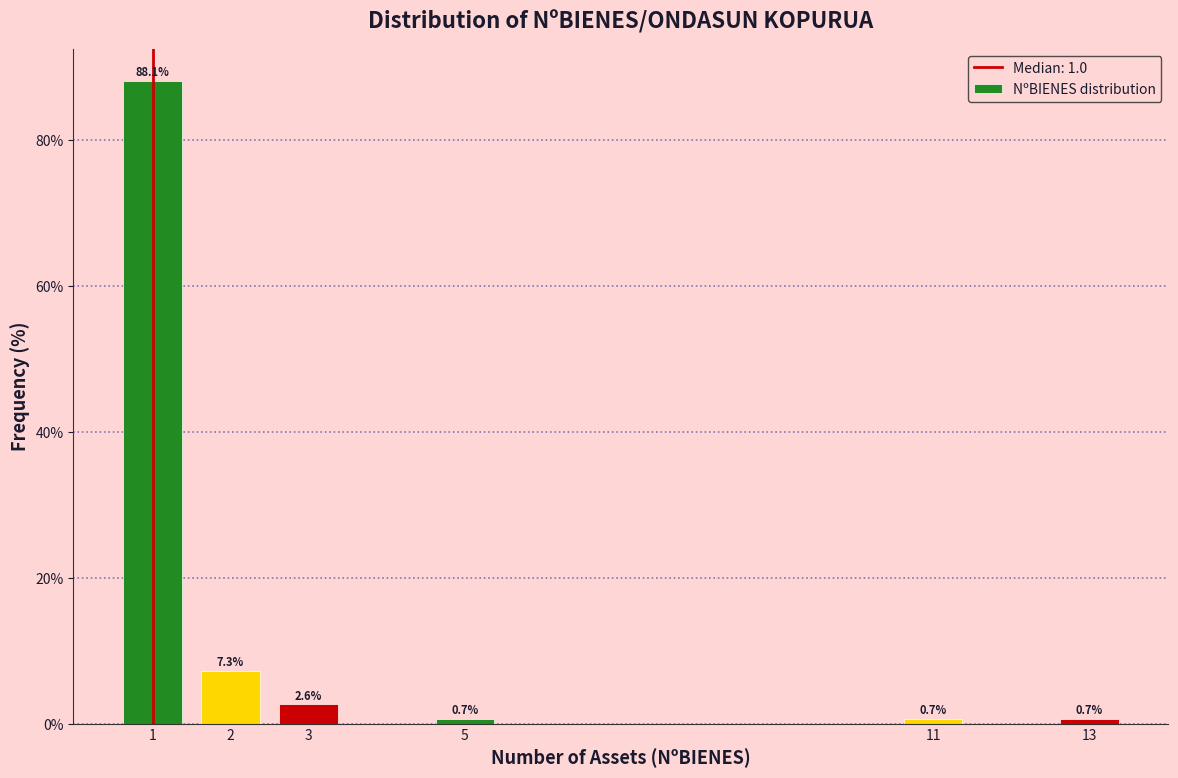

Reading left to right, what are all the values shown in this chart?

1=88.1	2=7.3	3=2.6	5=0.7	11=0.7	13=0.7